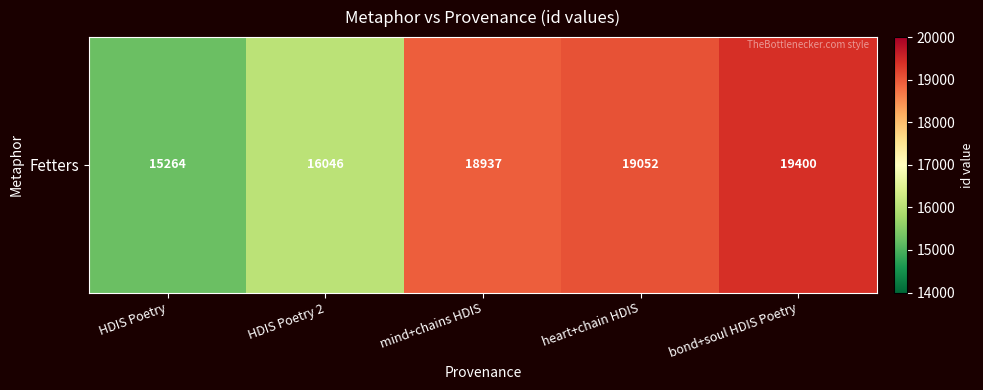

Reading right to left, list all the values displayed in this chart.

19400	19052	18937	16046	15264